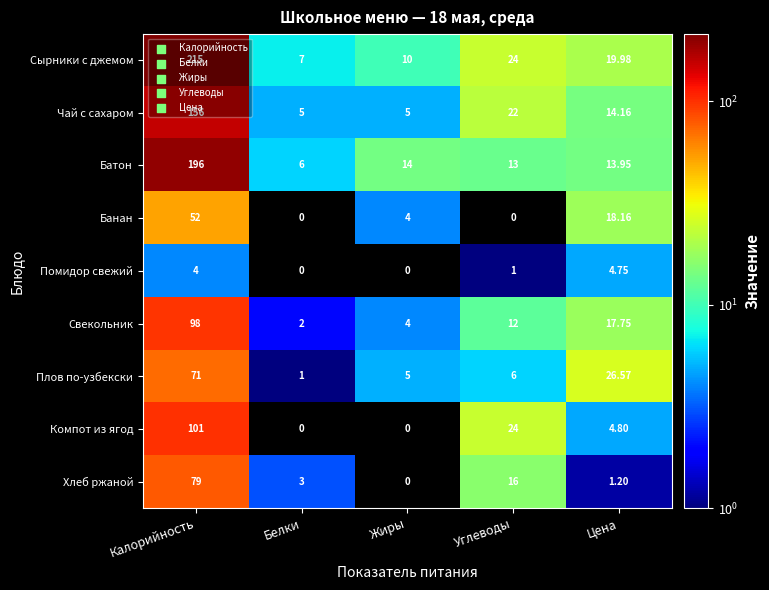

What is the greatest value displayed?

215.0